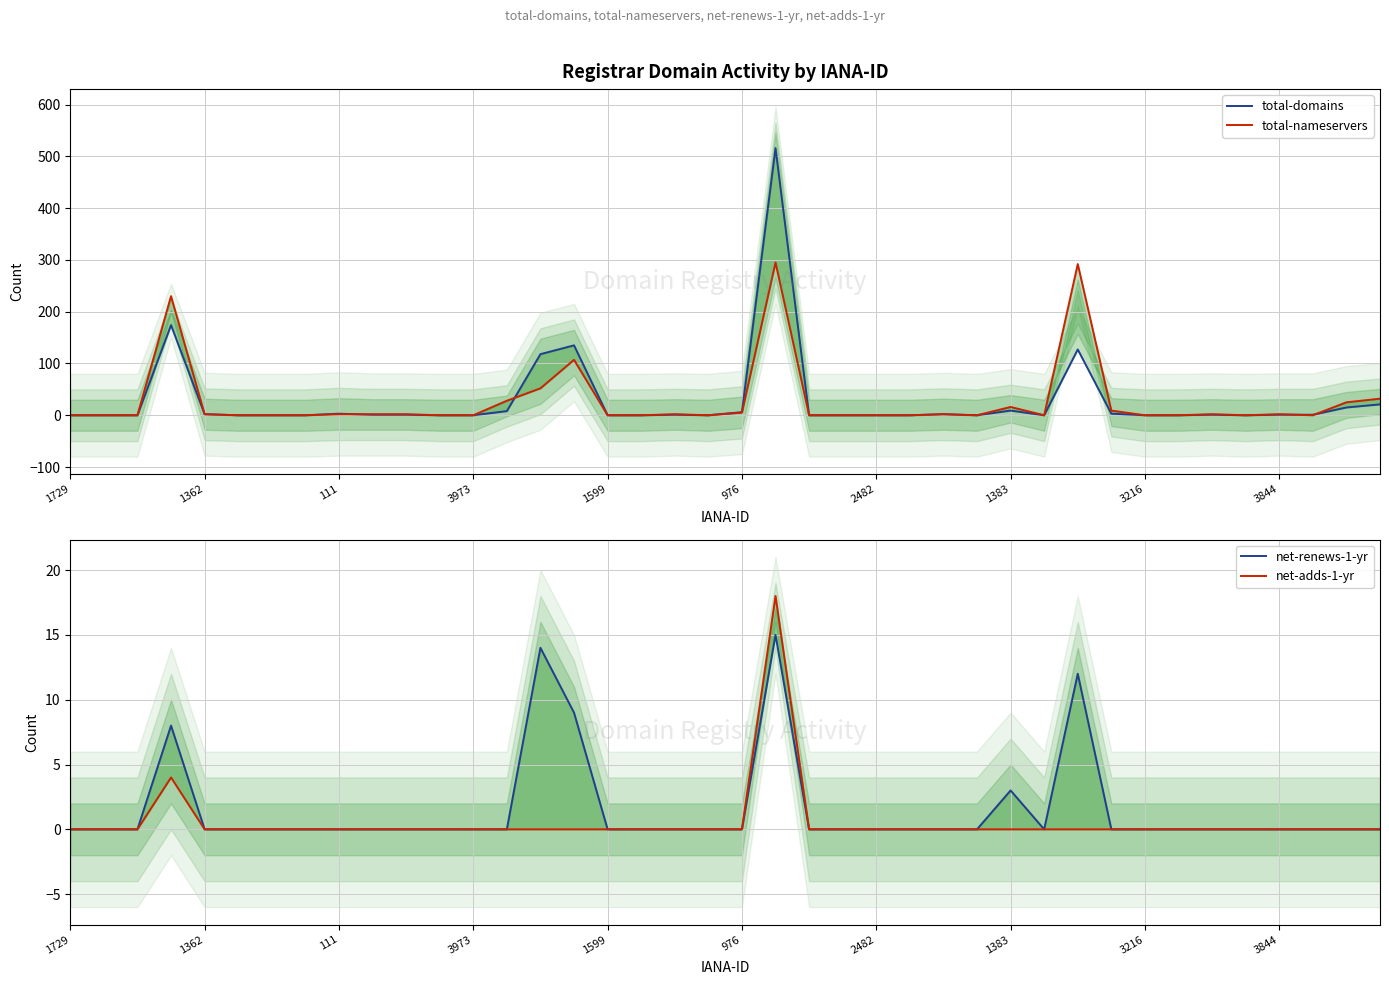

What is the difference between the maximum and minimum values in the total-domains series?

516